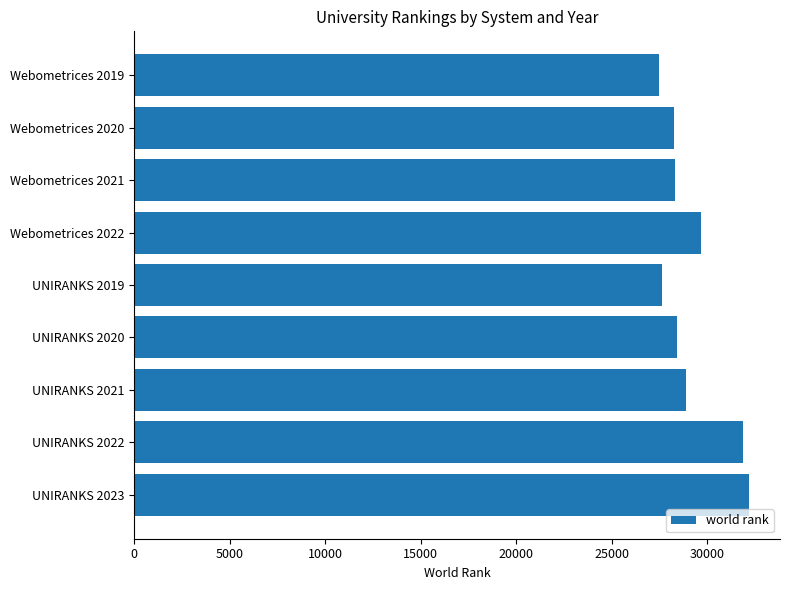

What is the value of the 9th bar from the top?

32186